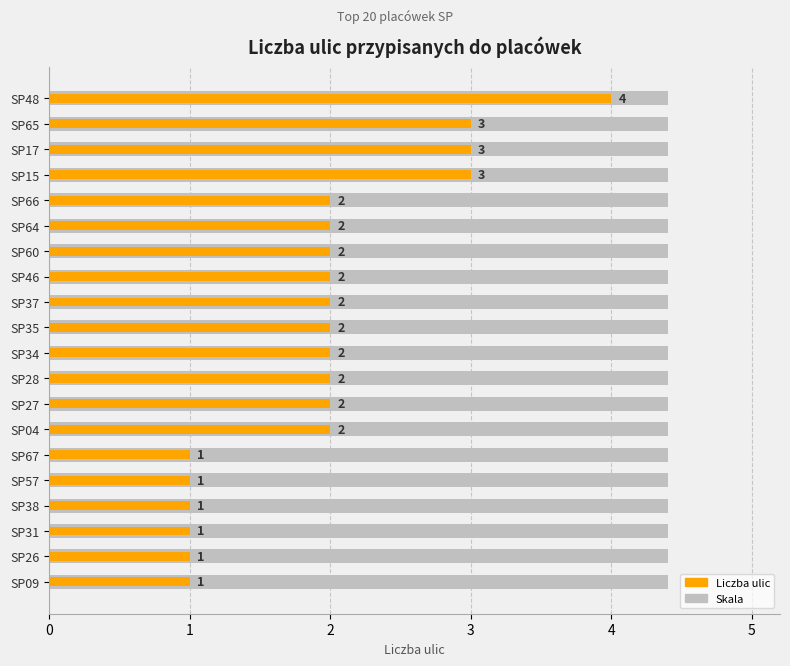

What is the sum of all values?

39